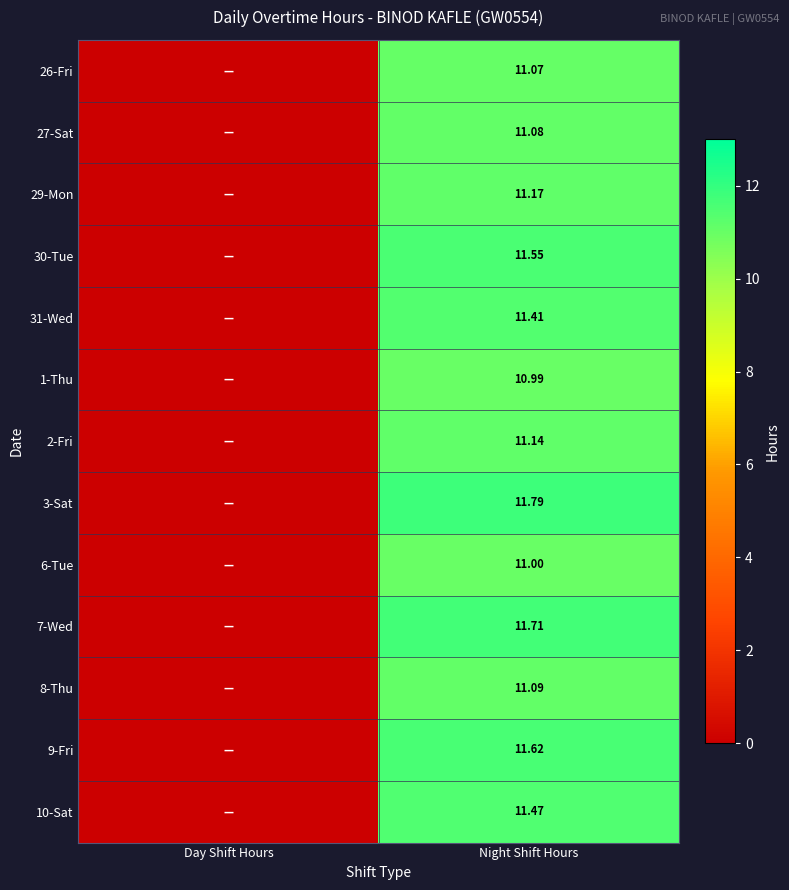

What is the sum of the 29-Mon values at Night Shift Hours and Day Shift Hours?

11.2